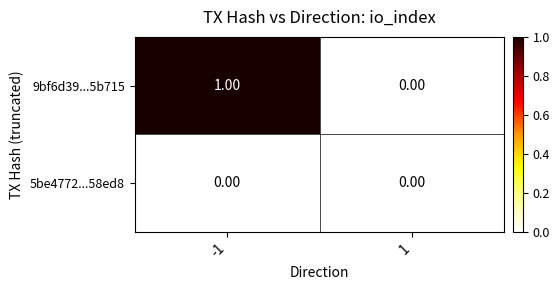

Is it true that 9bf6d39...5b715 equals 1 at -1?

True